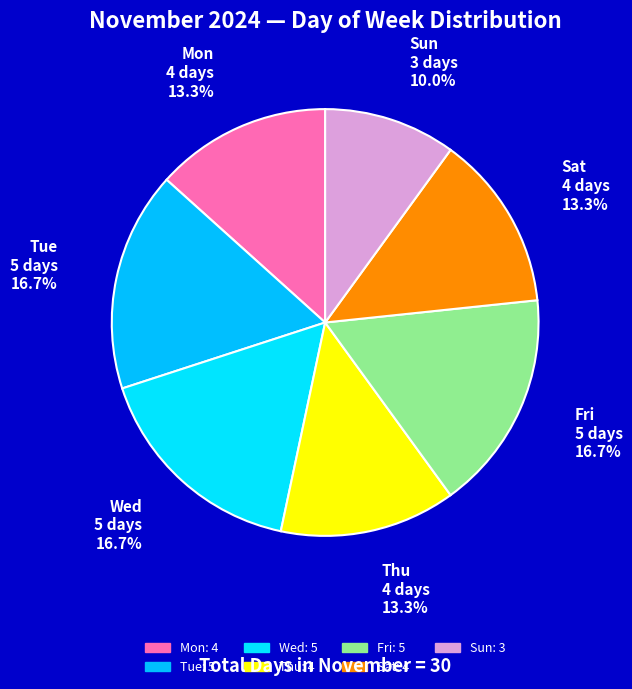

To the nearest percent, what portion does Fri represent?

17%